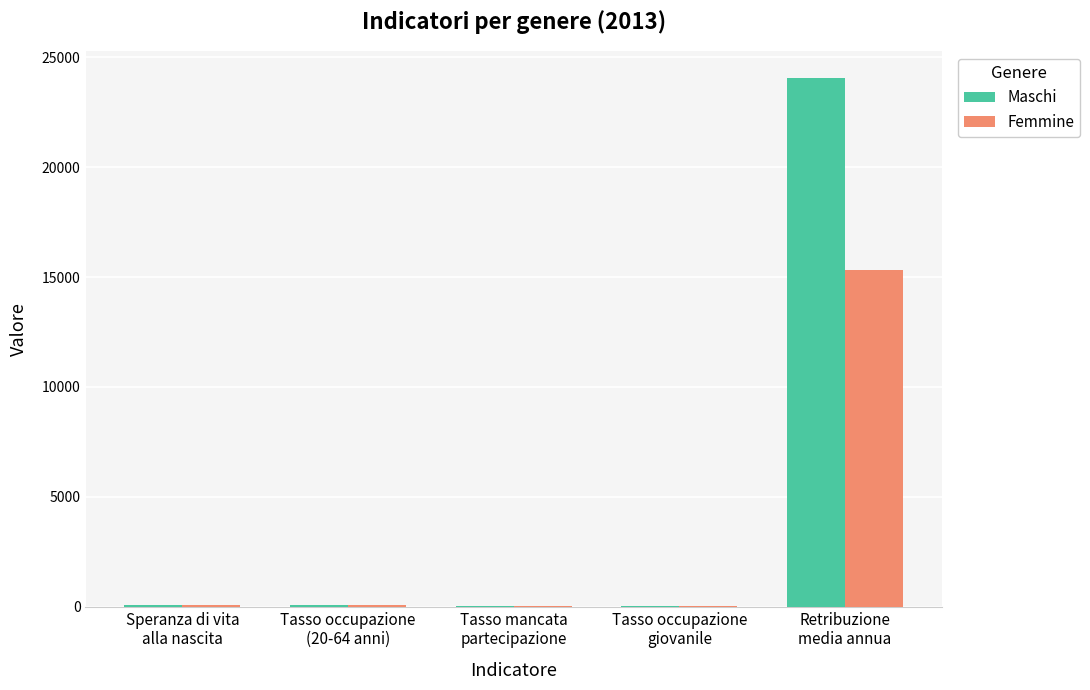

Where does the Maschi series first go above 75?

Speranza di vita
alla nascita